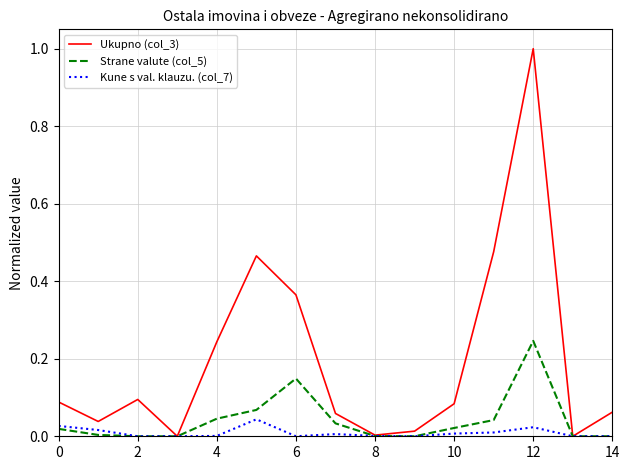

Which series has the largest range (max minus min)?

Ukupno (col_3)